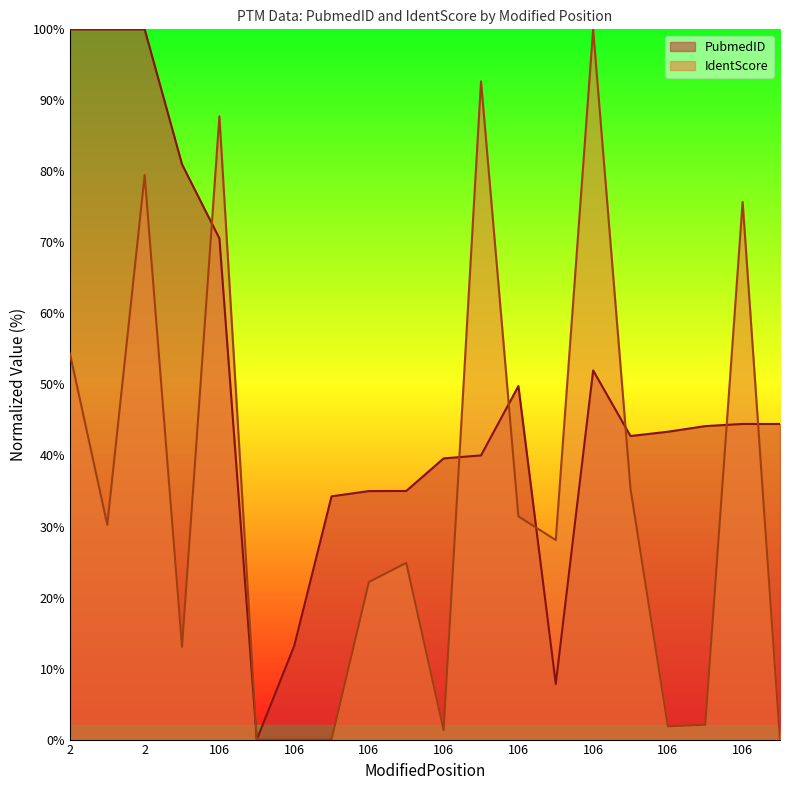

At which label does IdentScore reach its peak?

106